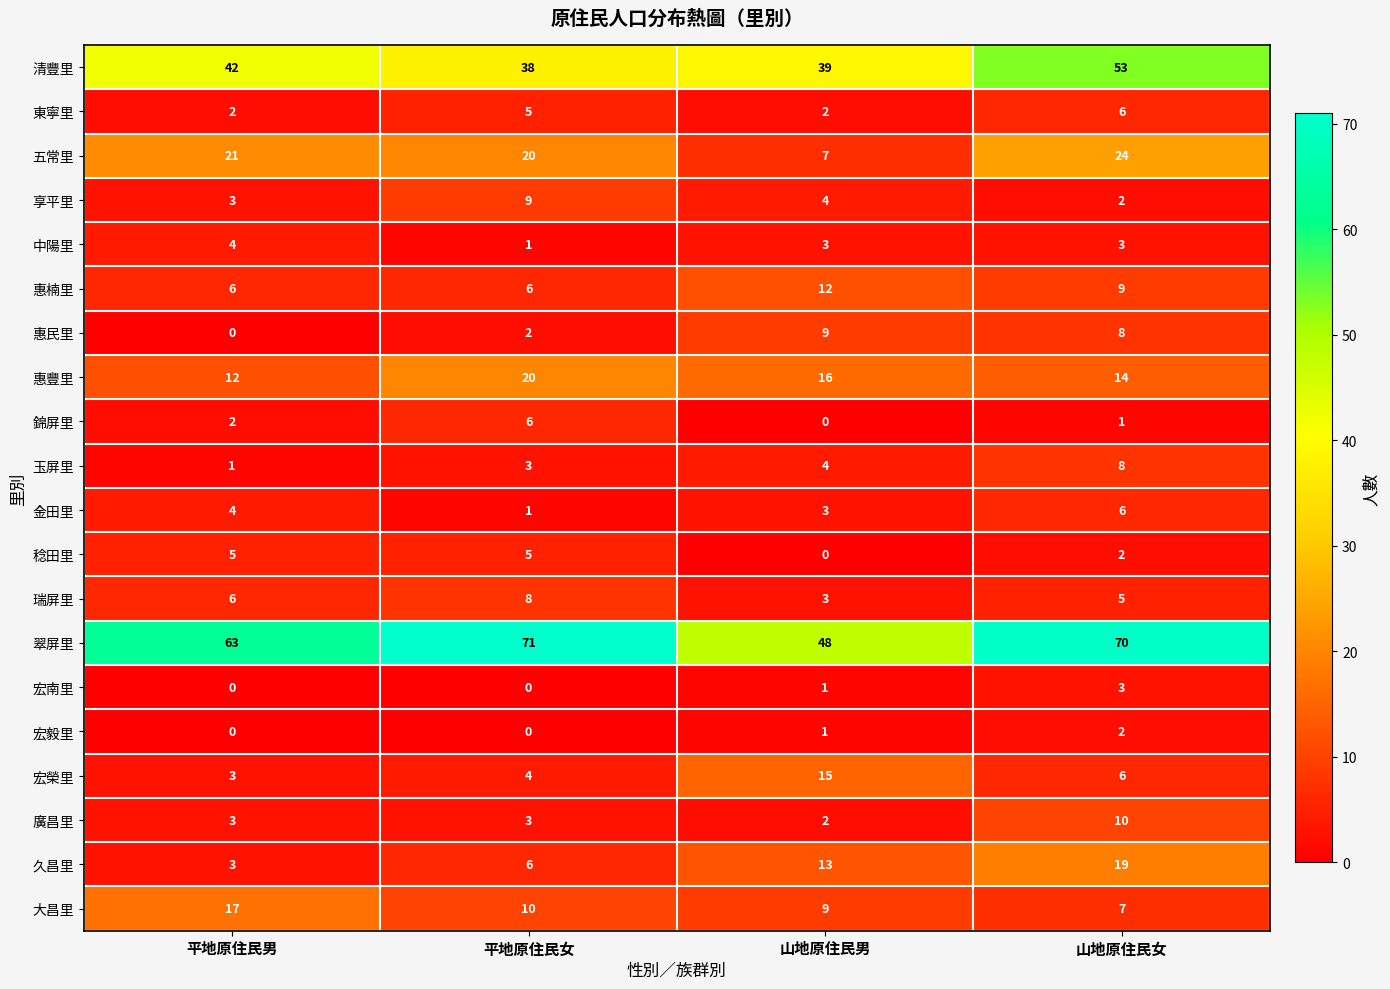

Which series changed the most between 平地原住民女 and 山地原住民女?

清豐里